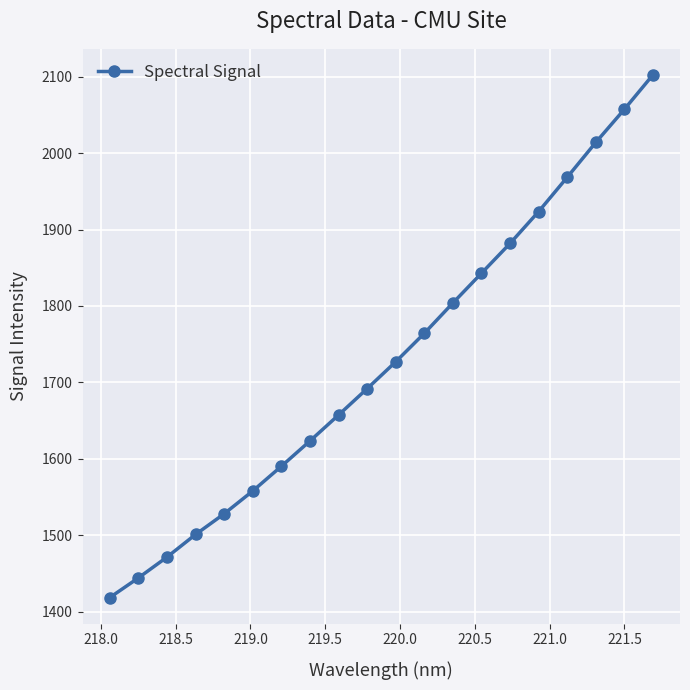

What is the smallest value displayed?

1418.5